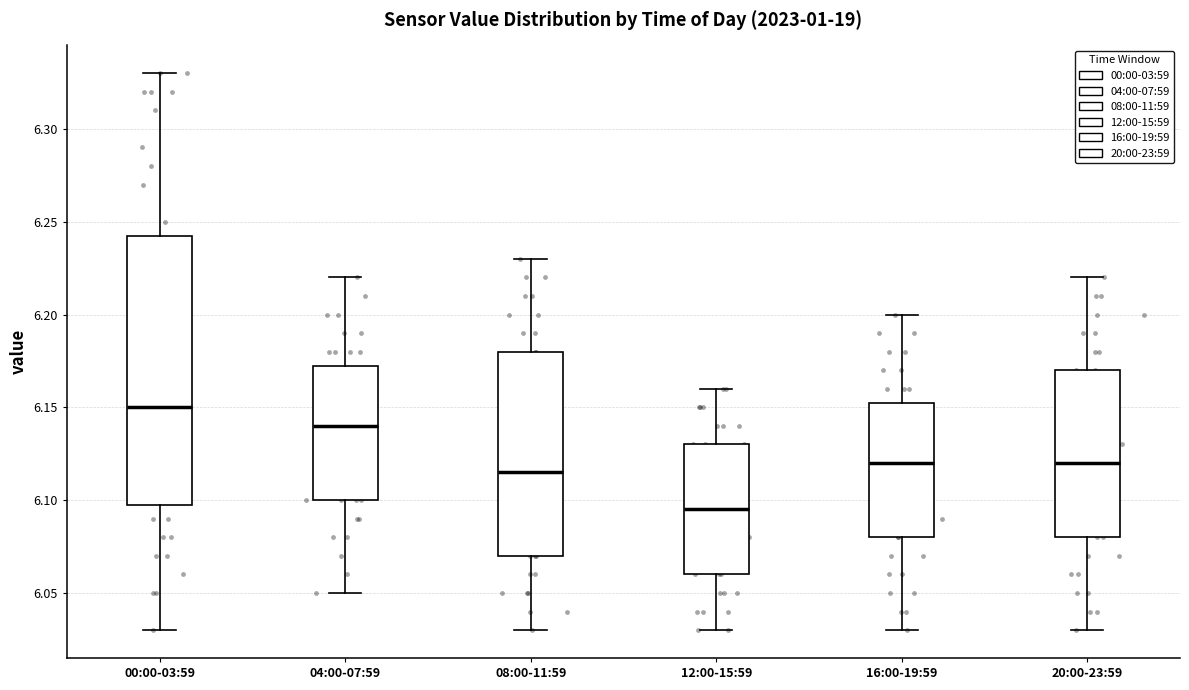

Where does the median line of the box for 08:00-11:59 sit on the y-axis? The values are not printed on the chart, so give them approximately, as read against the axis.

6.115